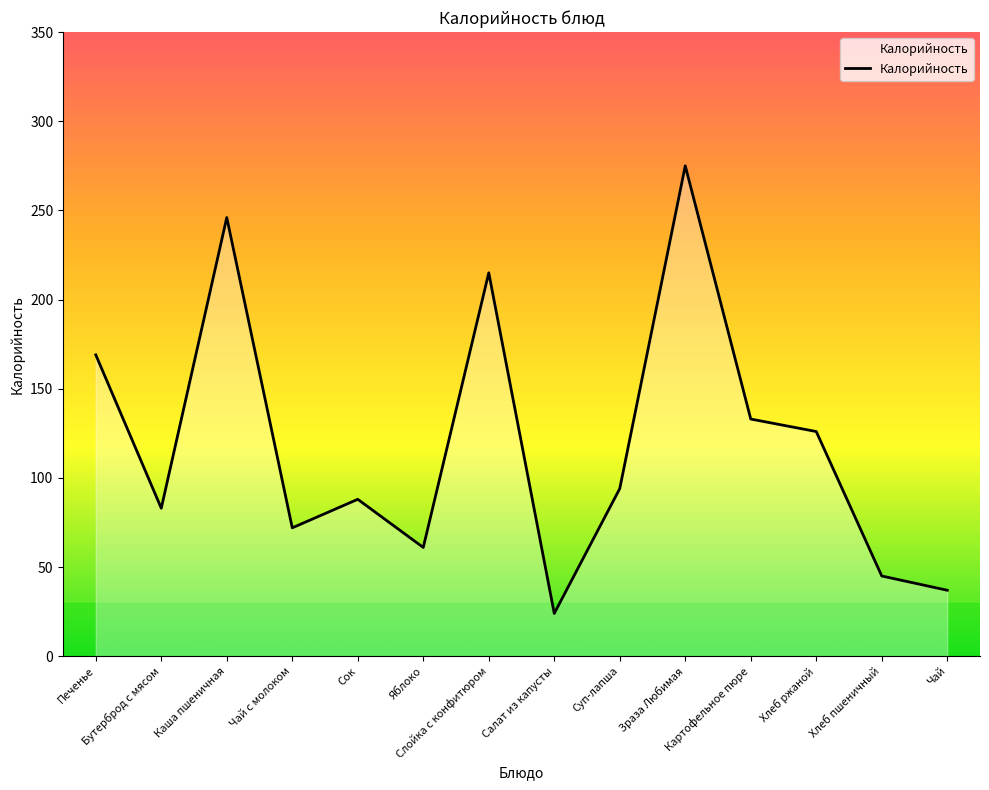

Between Печенье and Каша пшеничная, which is larger?

Каша пшеничная